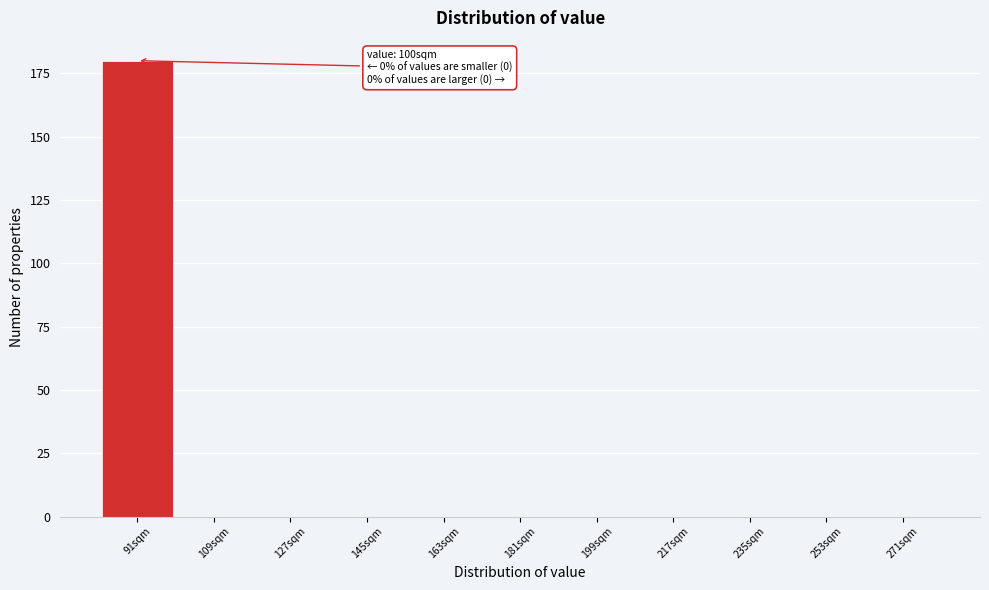

Reading left to right, what are all the values shown in this chart?

91sqm=180	109sqm=0	127sqm=0	145sqm=0	163sqm=0	181sqm=0	199sqm=0	217sqm=0	235sqm=0	253sqm=0	271sqm=0